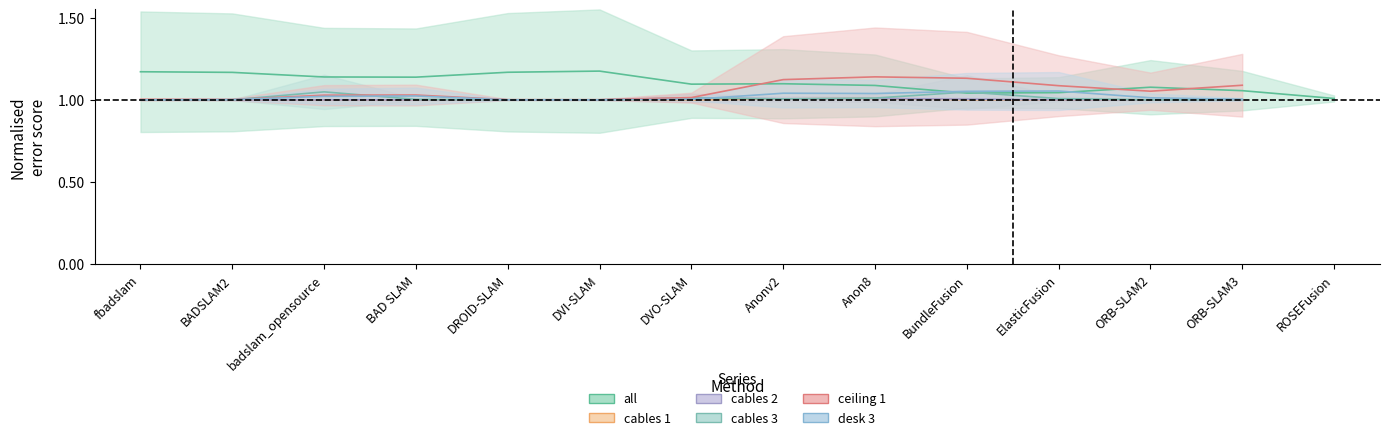

True or false: the data shows 1.2 at fbadslam.

True